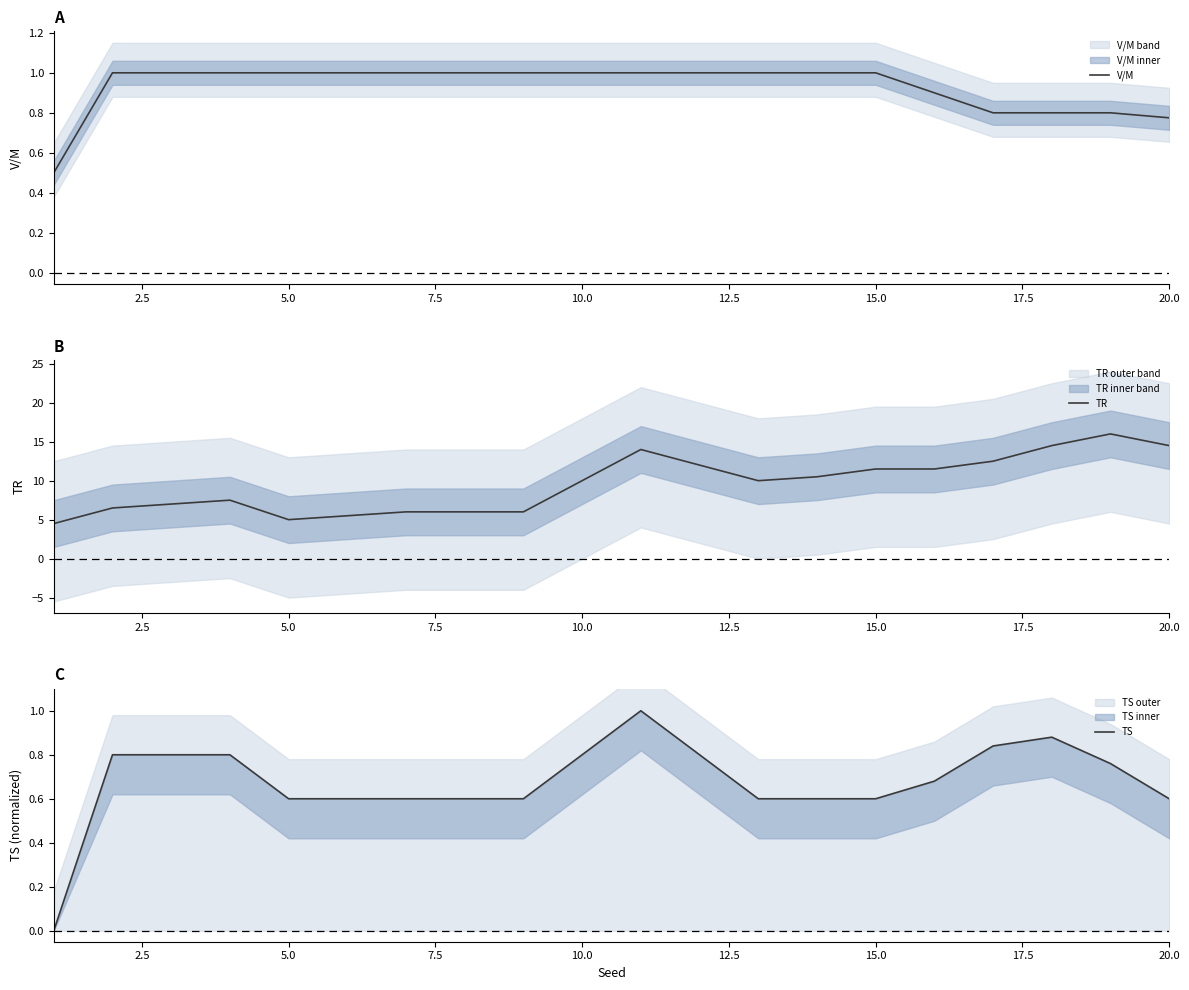

The V/M series shows 1.2 at 20.0. True or false?

False